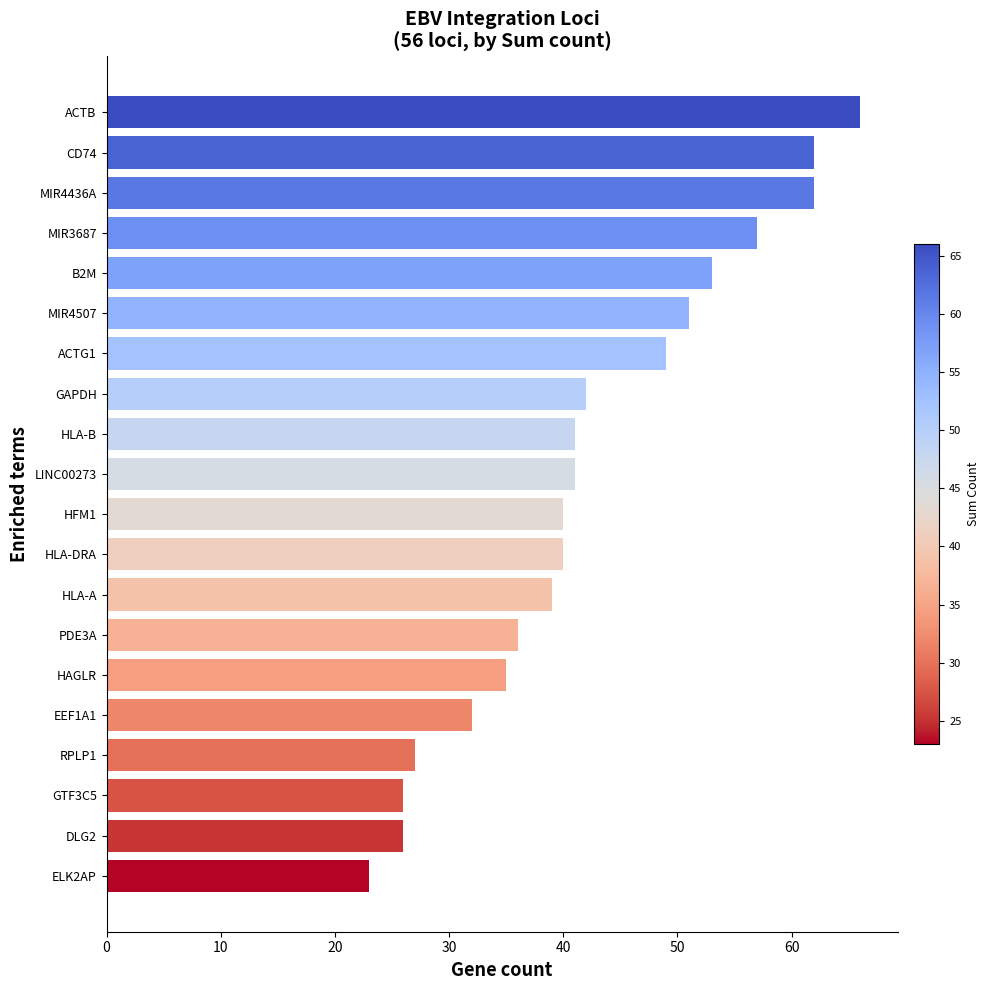

Is it true that the value at EEF1A1 is 53?

False